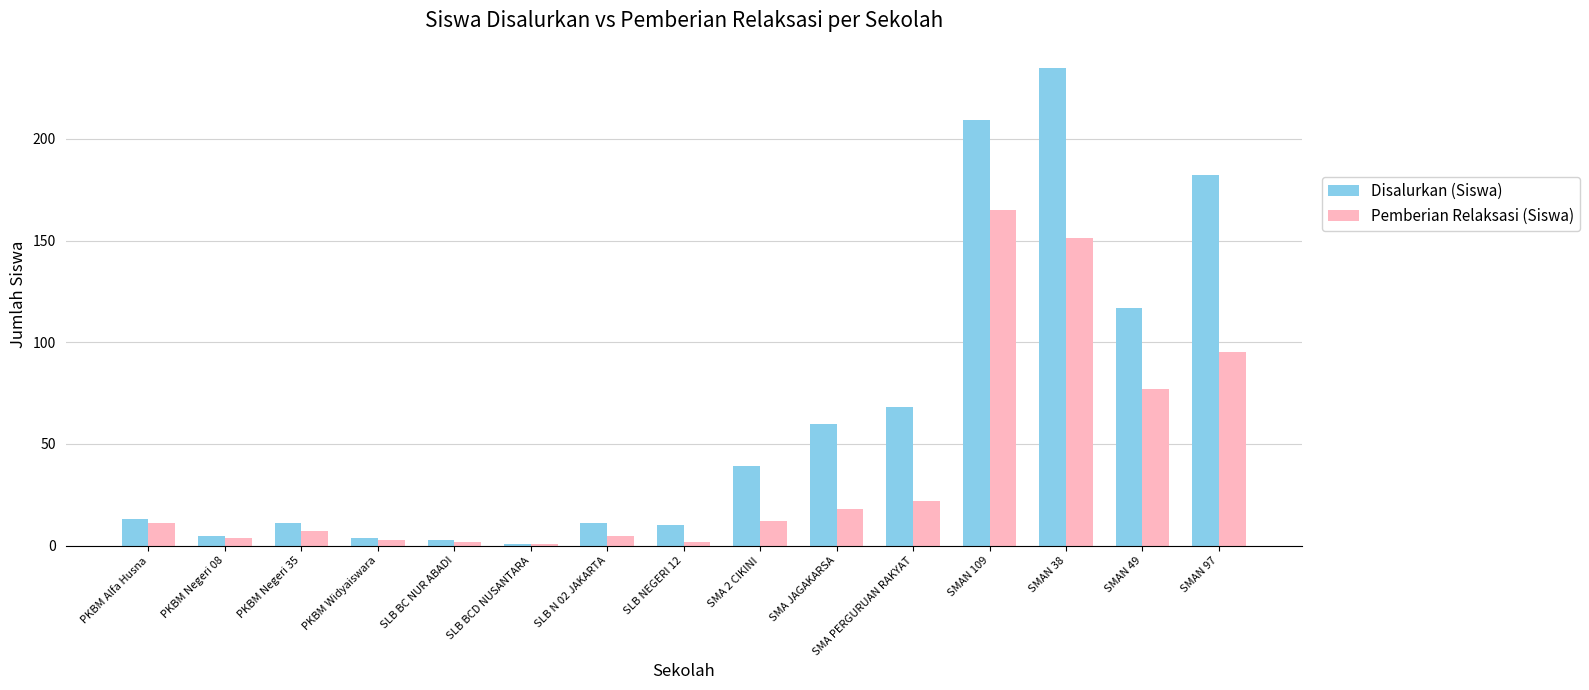

Rank the series by their average value, from highest to lowest.

Disalurkan (Siswa), Pemberian Relaksasi (Siswa)